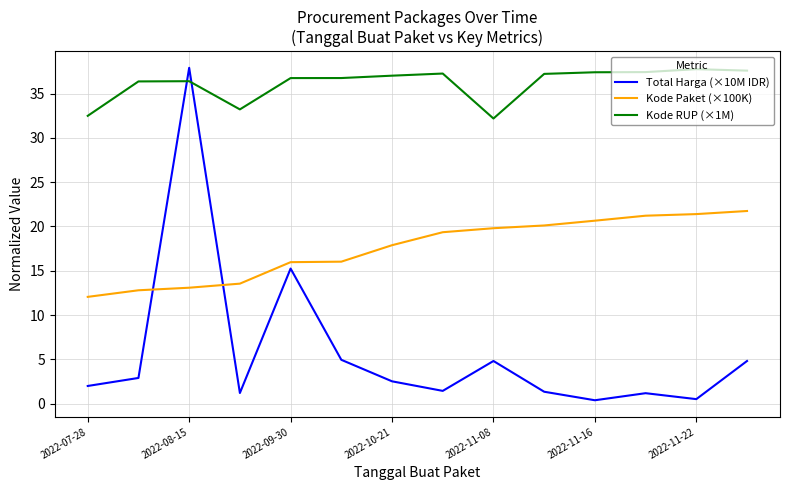

What is the highest value of the Total Harga (×10M IDR) series?

37.9